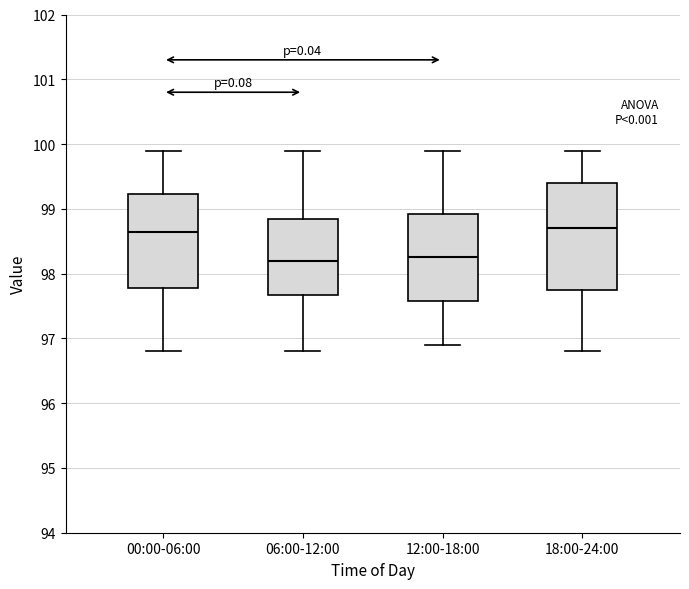

Comparing the boxes themselves (not the whiskers), which one is the tallest?

18:00-24:00